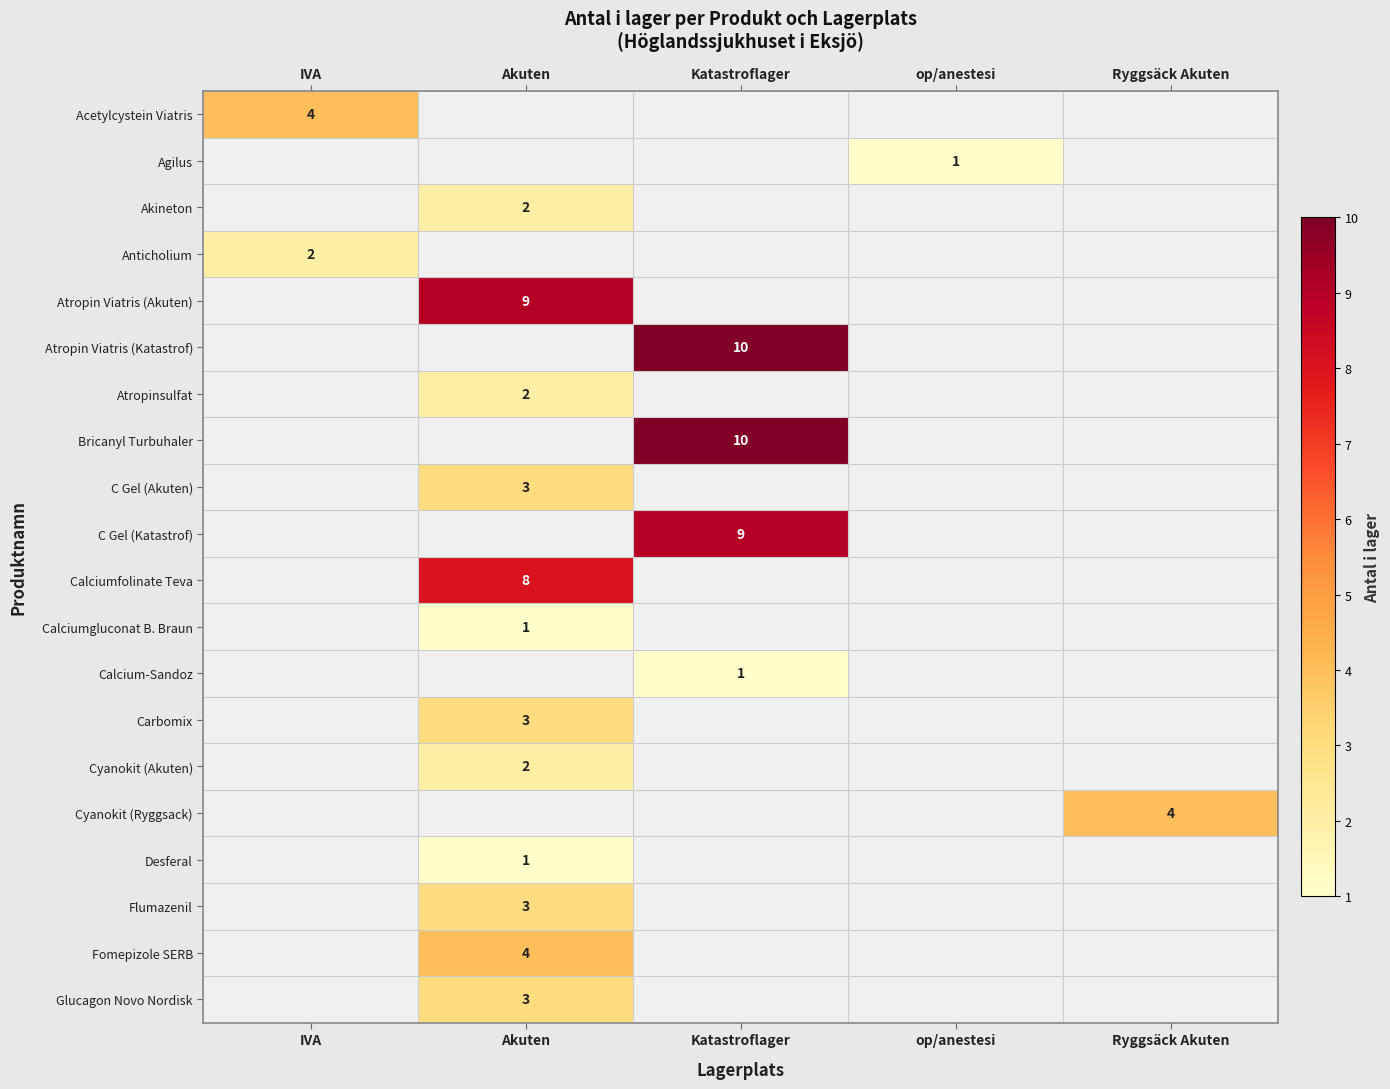

The Atropin Viatris (Akuten) series shows 9 at Akuten. True or false?

True